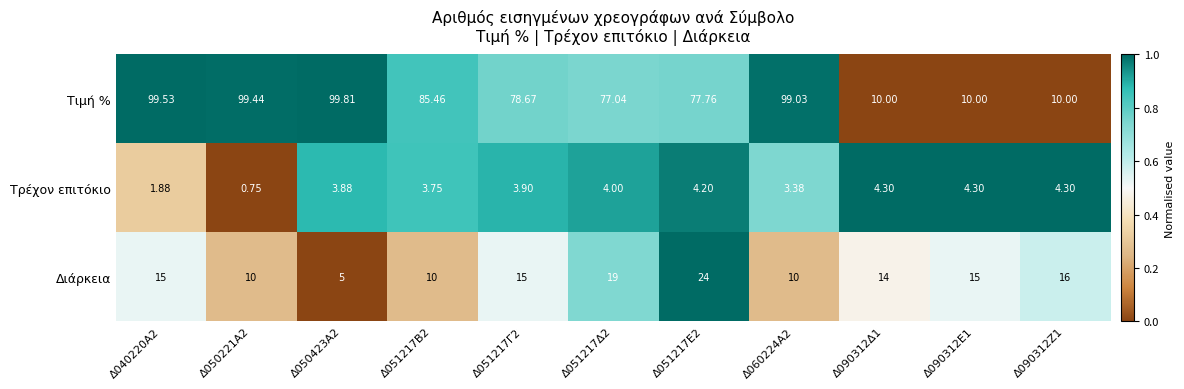

List the series in order of their peak value, highest first.

Τιμή %, Διάρκεια, Τρέχον επιτόκιο